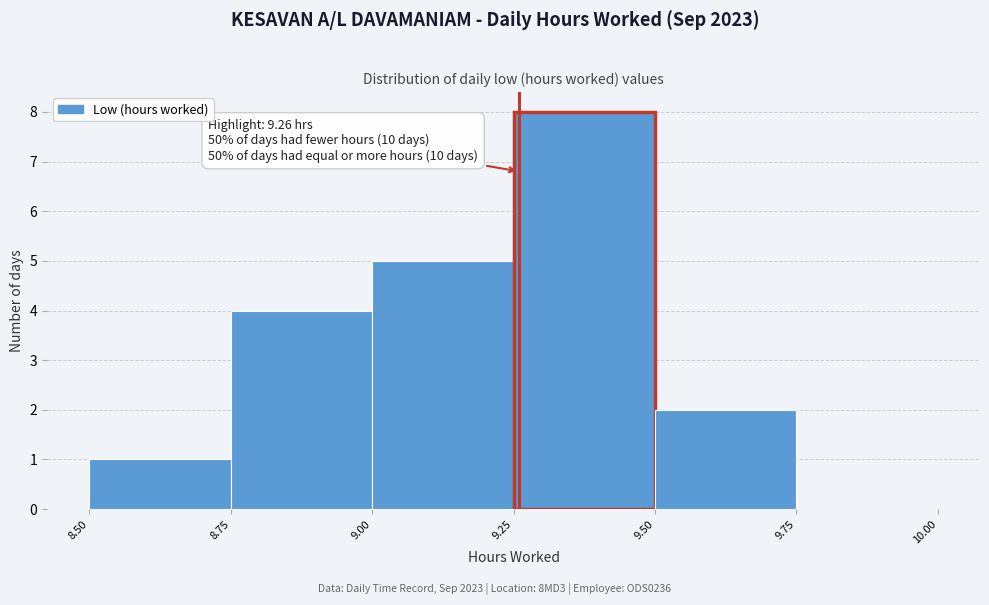

Over which range of the x-axis is the bar tallest?

9.25 to 9.50